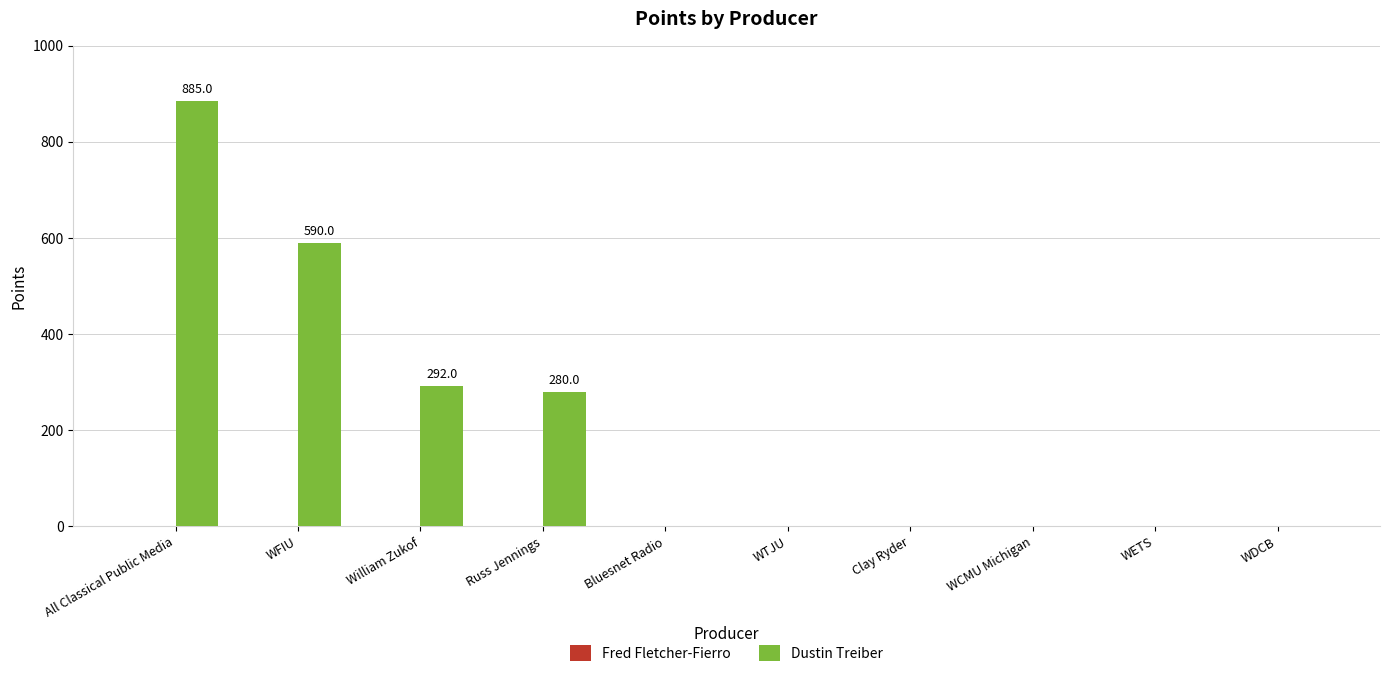

What is the change in value from Russ Jennings to Bluesnet Radio?

-280